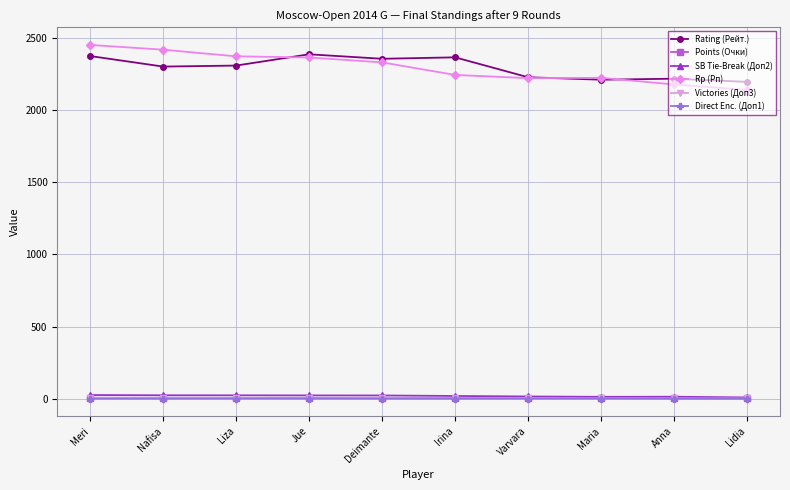

At which label does SB Tie-Break (Доп2) first exceed 22?

Meri